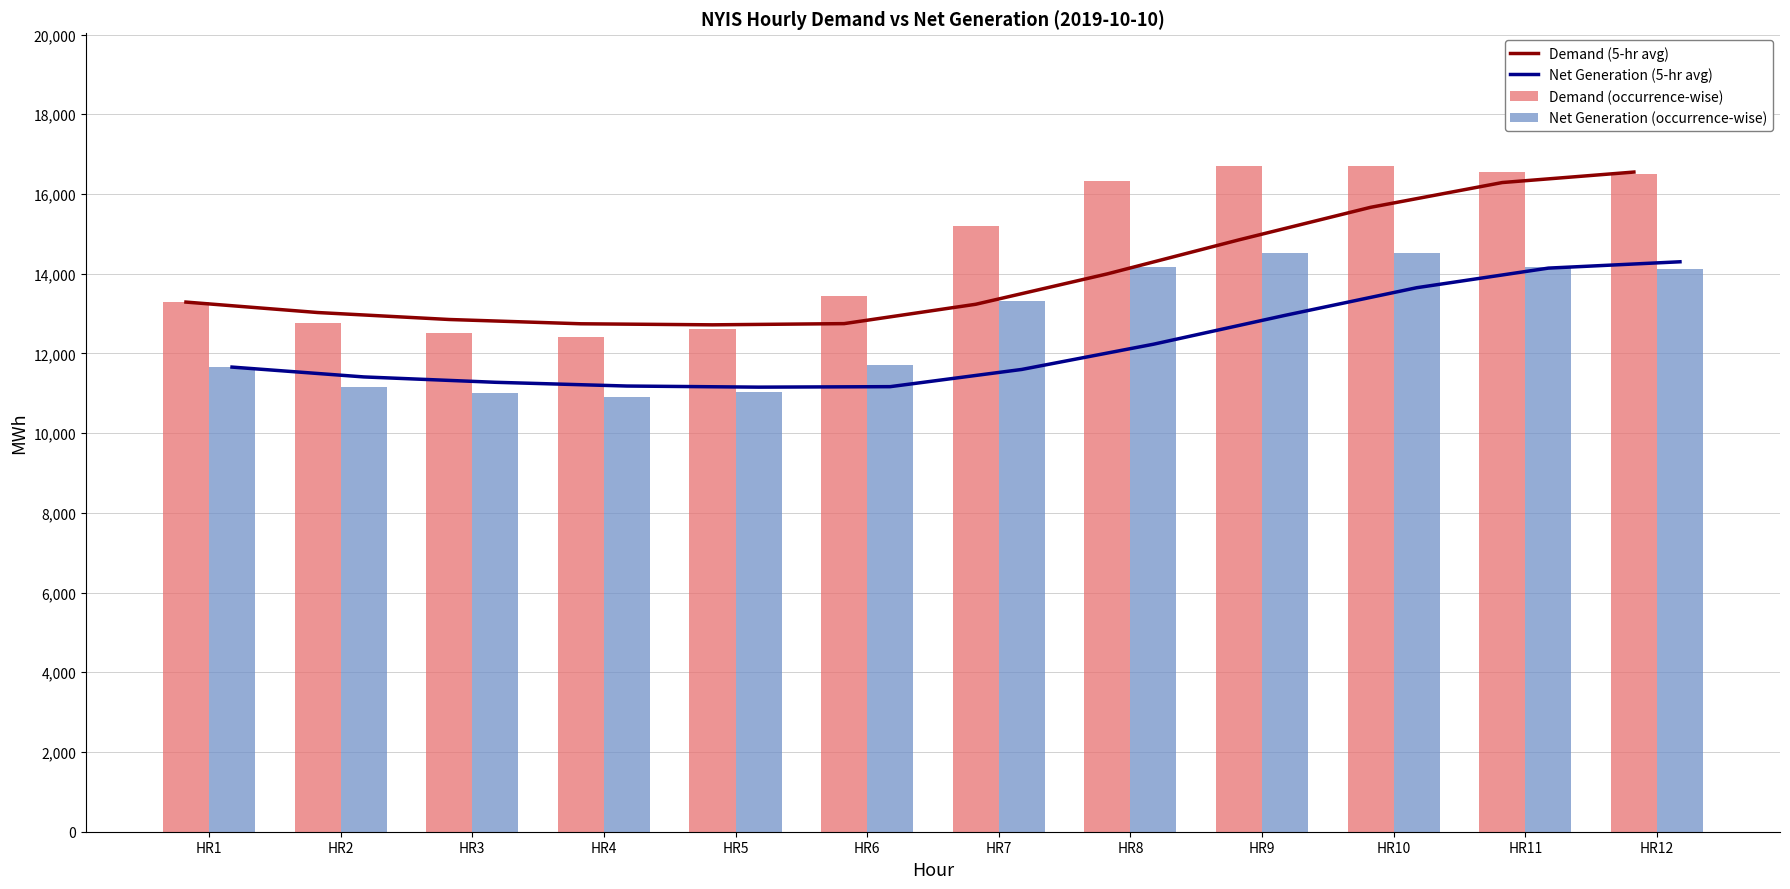

List the labels in order of Net Generation (5-hr avg) value, smallest first.

HR5, HR6, HR4, HR3, HR2, HR7, HR1, HR8, HR9, HR10, HR11, HR12